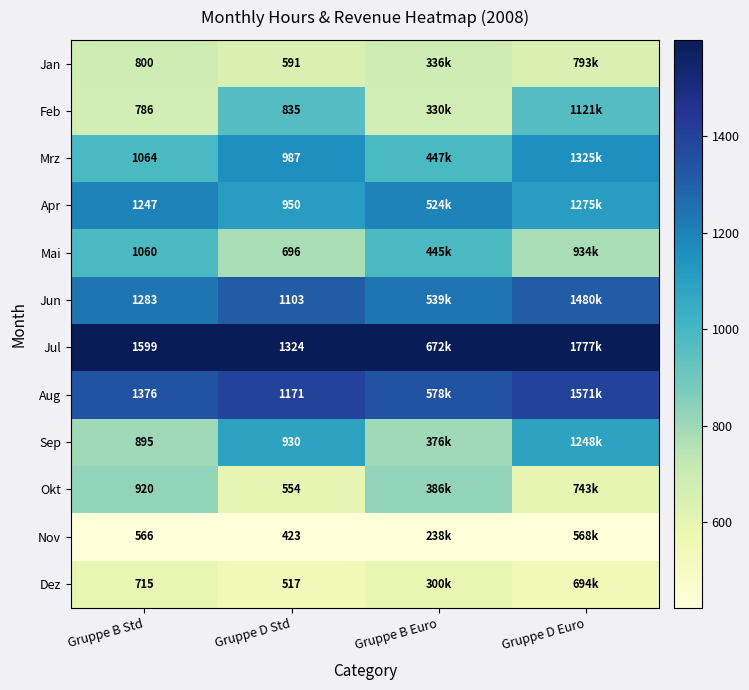

Rank the series at Gruppe D Std from lowest to highest value.

Nov, Dez, Okt, Jan, Mai, Feb, Sep, Apr, Mrz, Jun, Aug, Jul